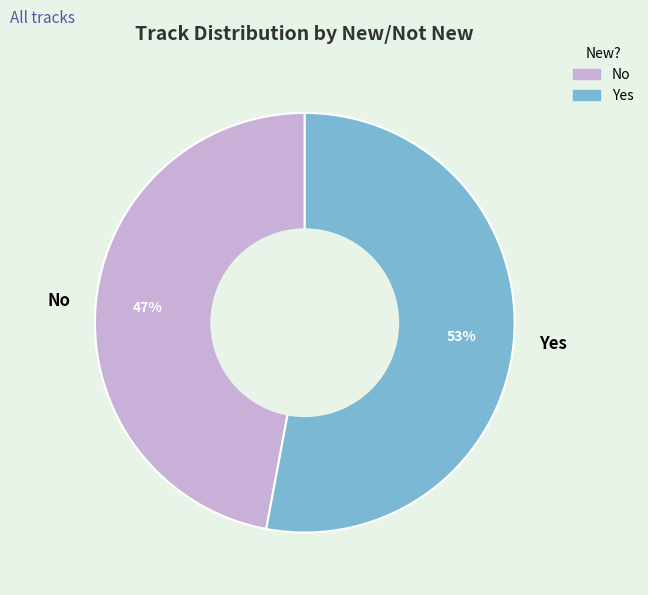

What is the smallest slice in the pie chart?

No